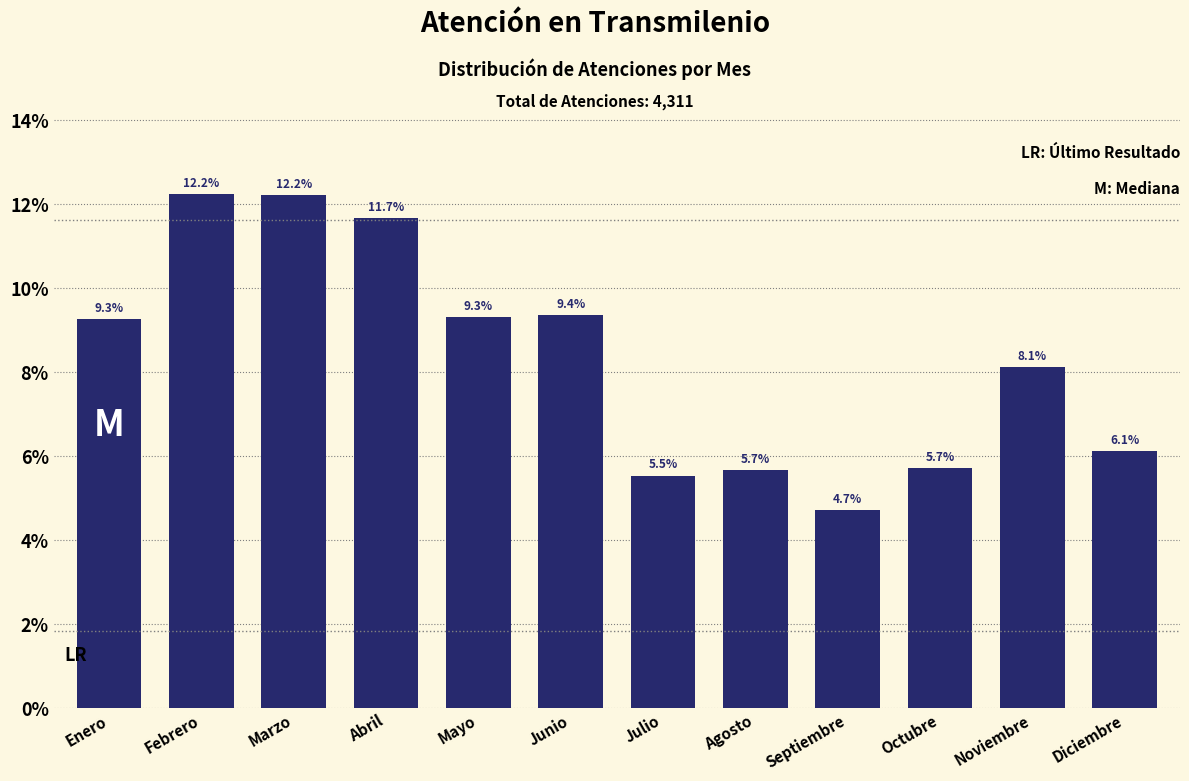

Reading right to left, extract all data points from this chart.

Diciembre=6.1	Noviembre=8.1	Octubre=5.7	Septiembre=4.7	Agosto=5.7	Julio=5.5	Junio=9.4	Mayo=9.3	Abril=11.7	Marzo=12.2	Febrero=12.2	Enero=9.3